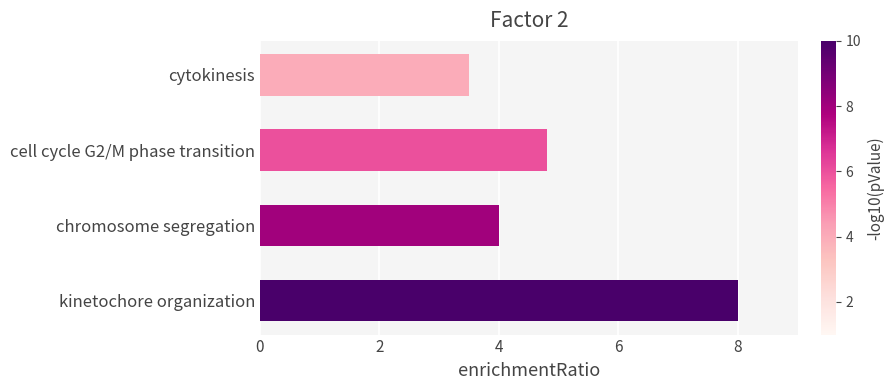

Reading bottom to top, extract all data points from this chart.

8.0	4.0	4.8	3.5